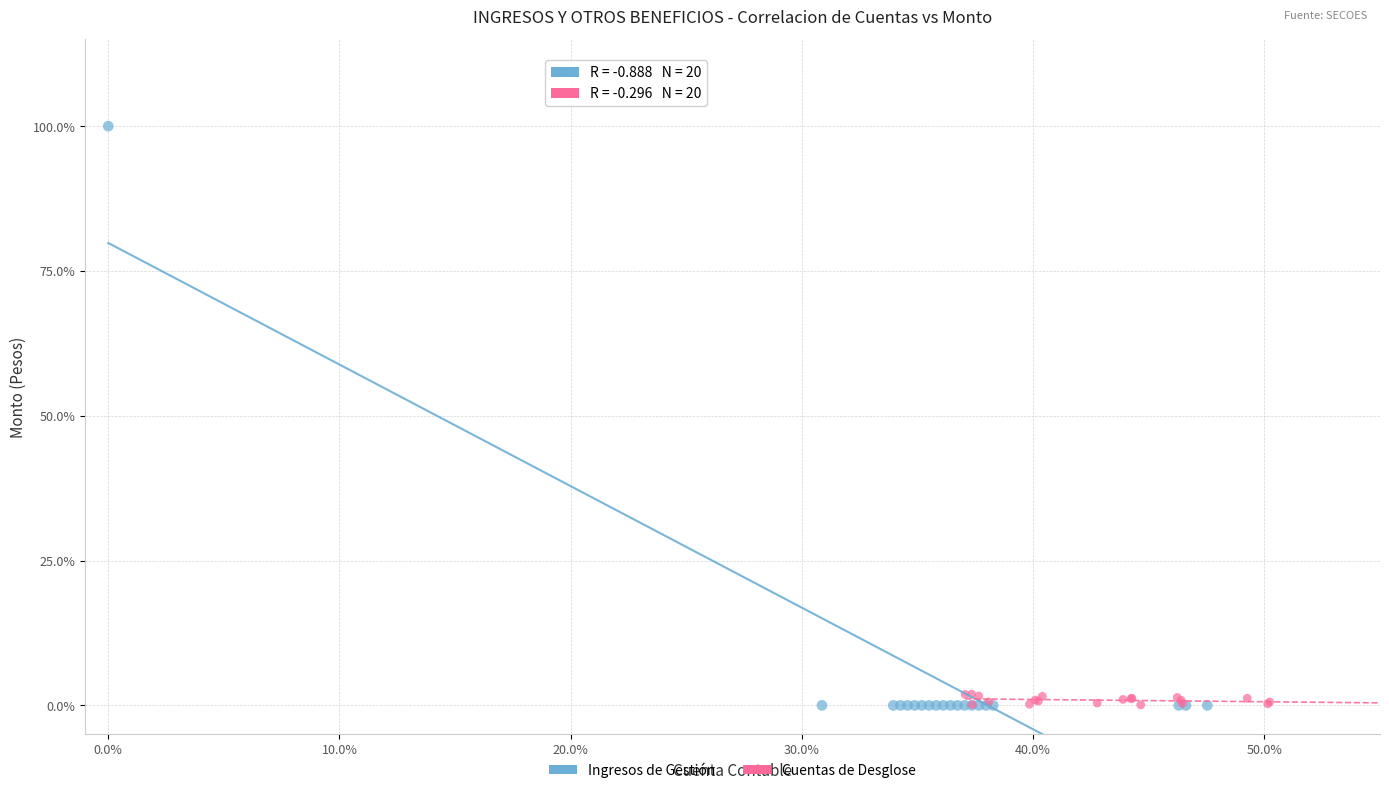

Which series reaches the maximum Y coordinate?

Ingresos de Gestión